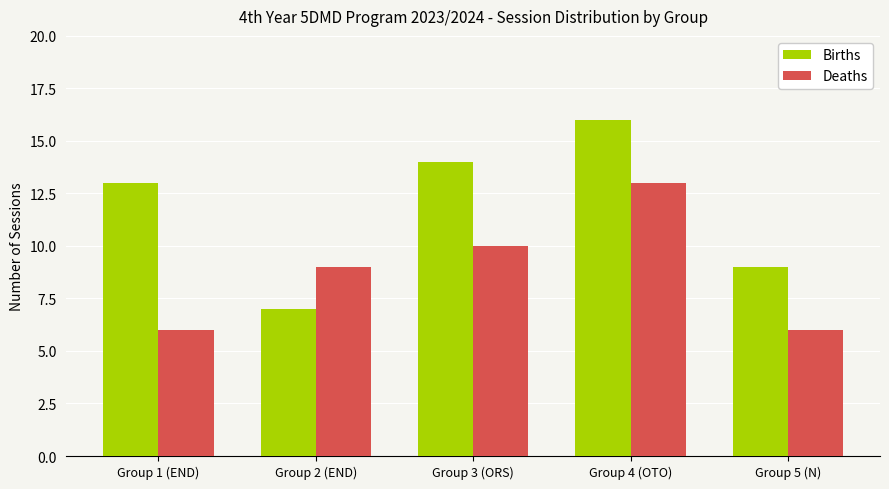

What value does the Births series have at Group 5 (N)?

9